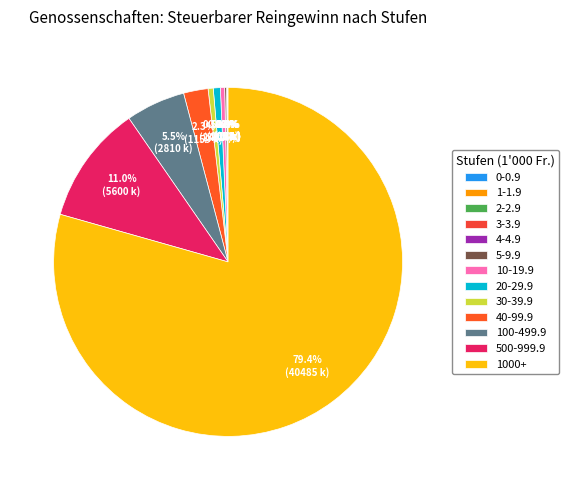

How many segments does this pie chart have?

13